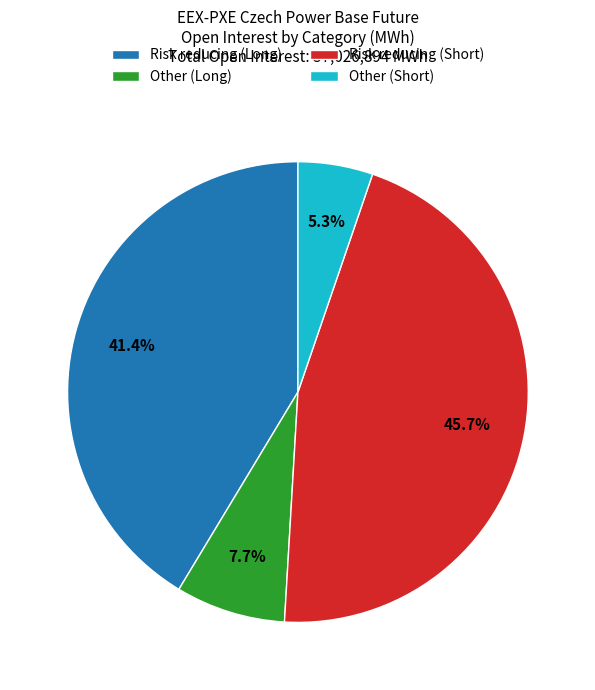

Between Risk reducing (Short) and Other (Short), which is larger?

Risk reducing (Short)